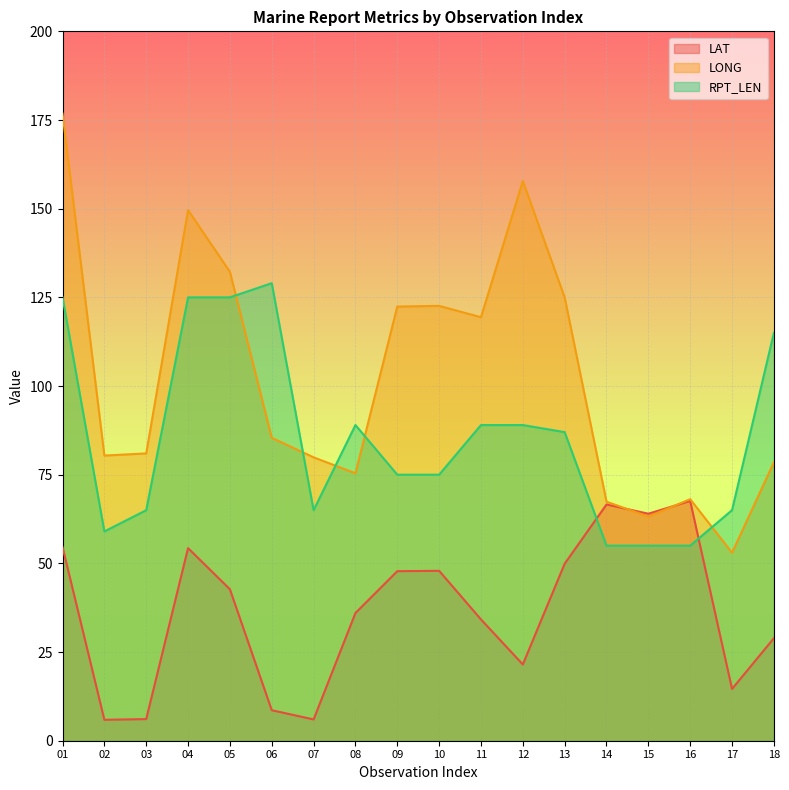

Between which two adjacent categories do RPT_LEN and LAT first intersect?

13 and 14